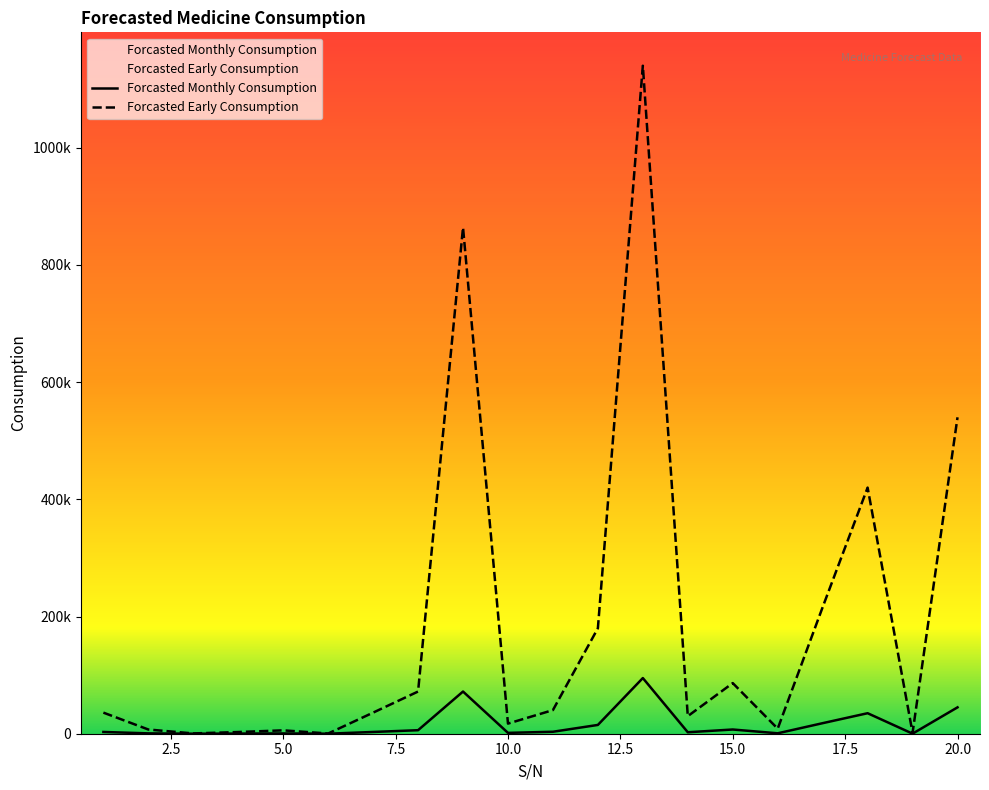

In Forcasted Early Consumption, how many points are lower than both neighbors (excluding endpoints)?

6